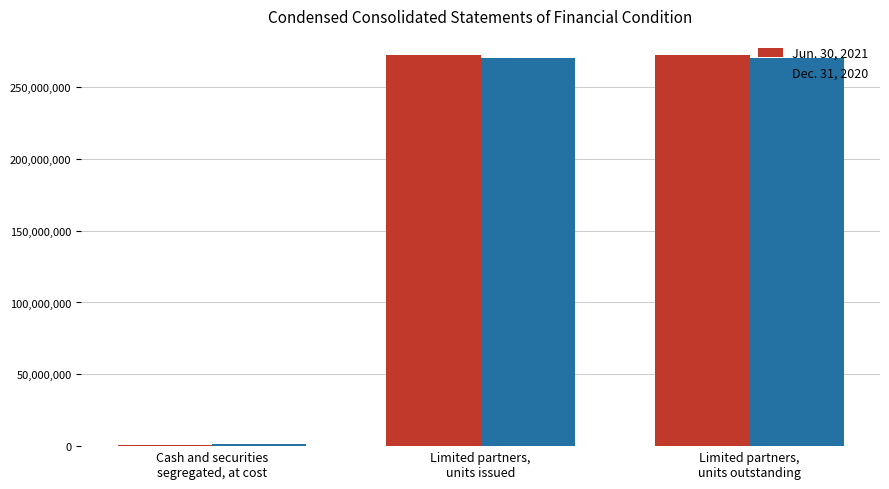

What is the minimum value shown in the chart?

1072523